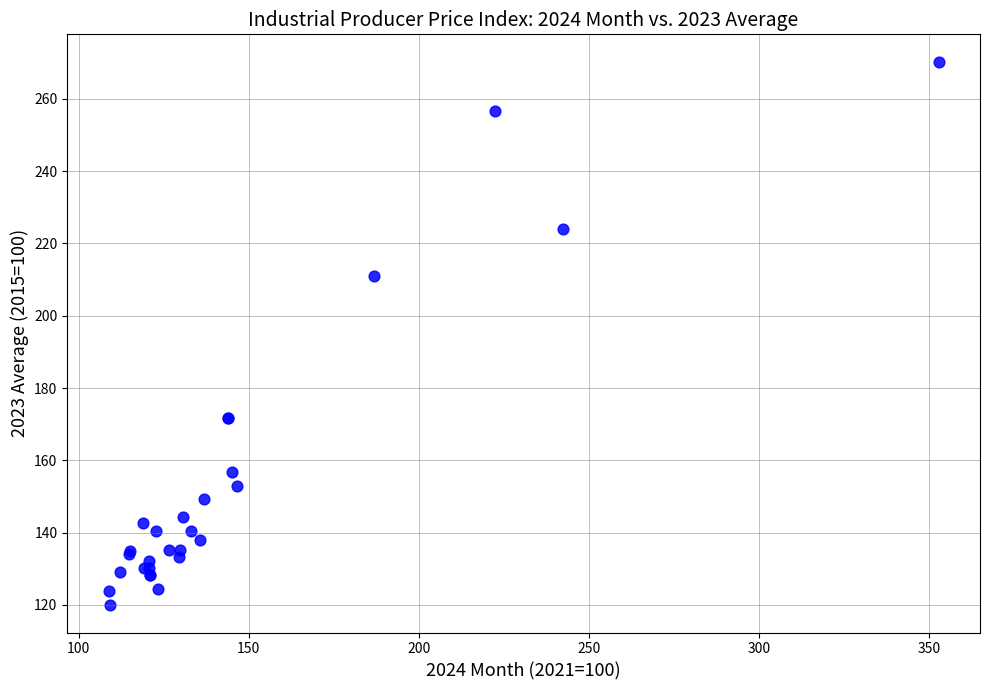

What Y value in the scatter plot is closest to 195?

211.1